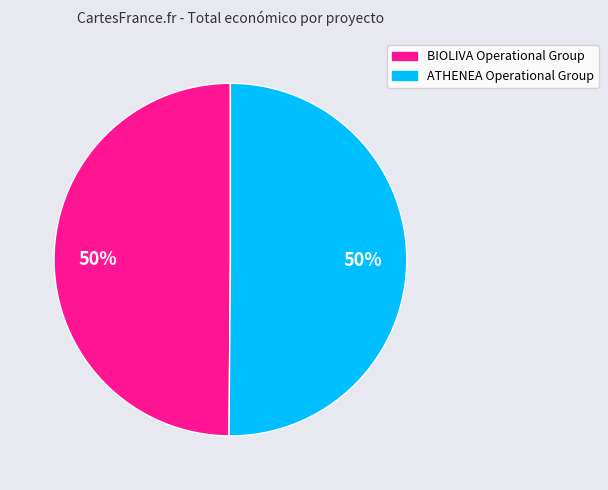

Is it true that ATHENEA Operational Group is 50% of the pie?

True